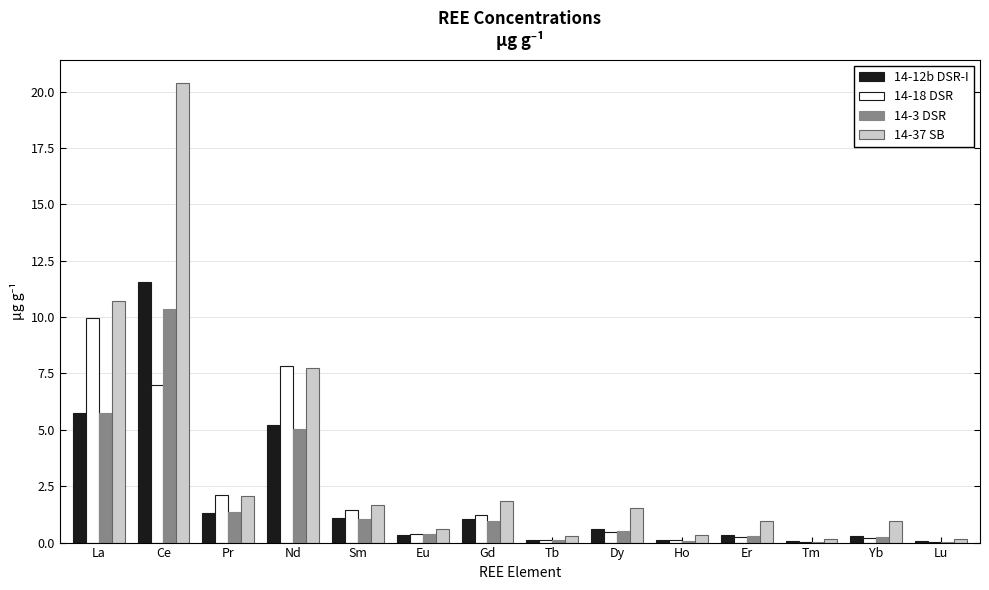

What is the maximum value for 14-3 DSR?

10.3